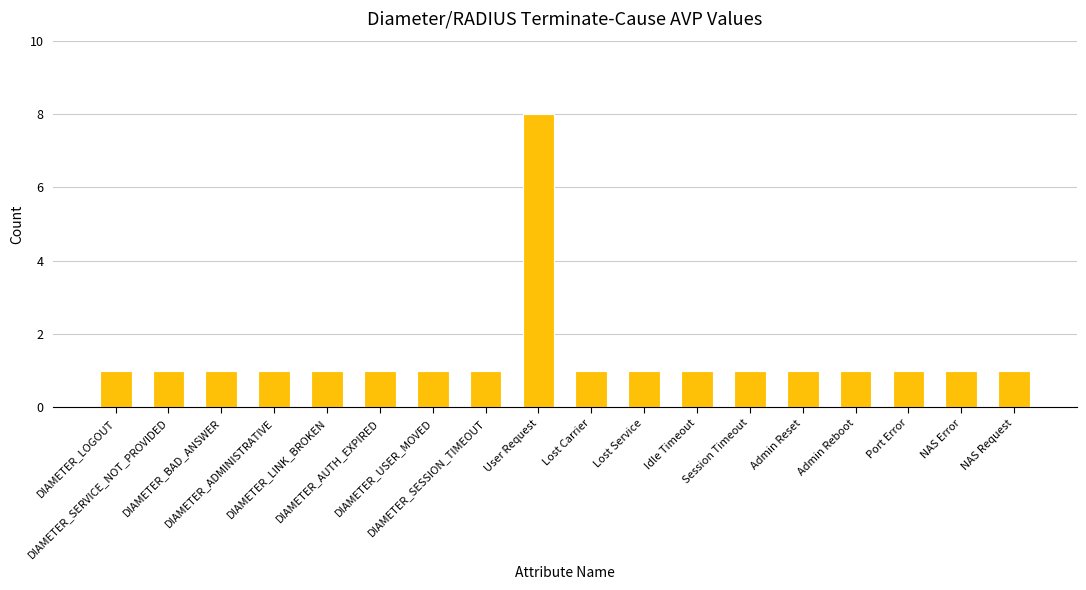

What is the greatest value displayed?

8